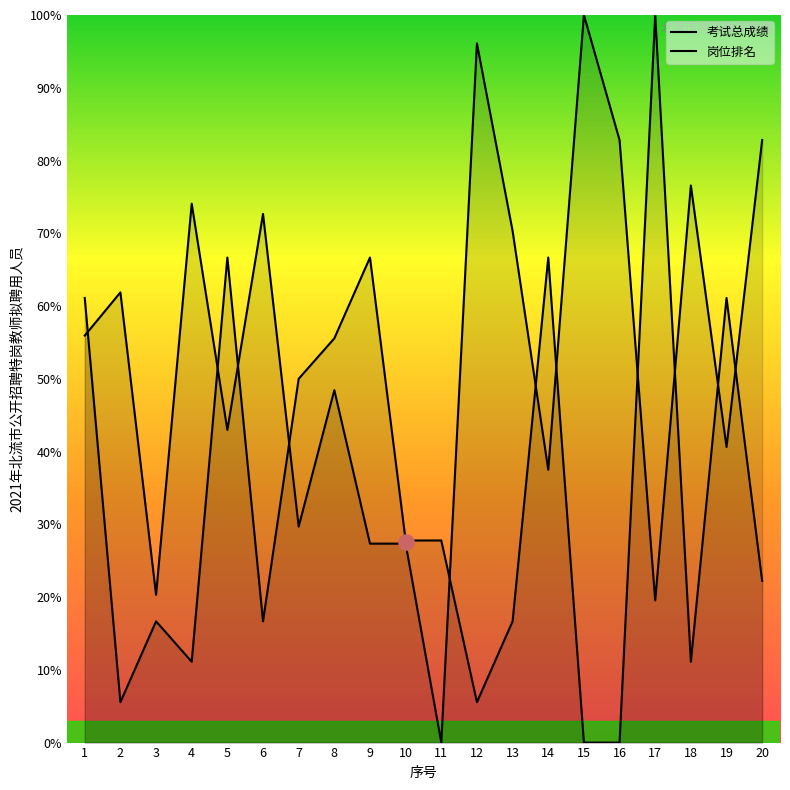

What is the total value across all series at 13?

87.0